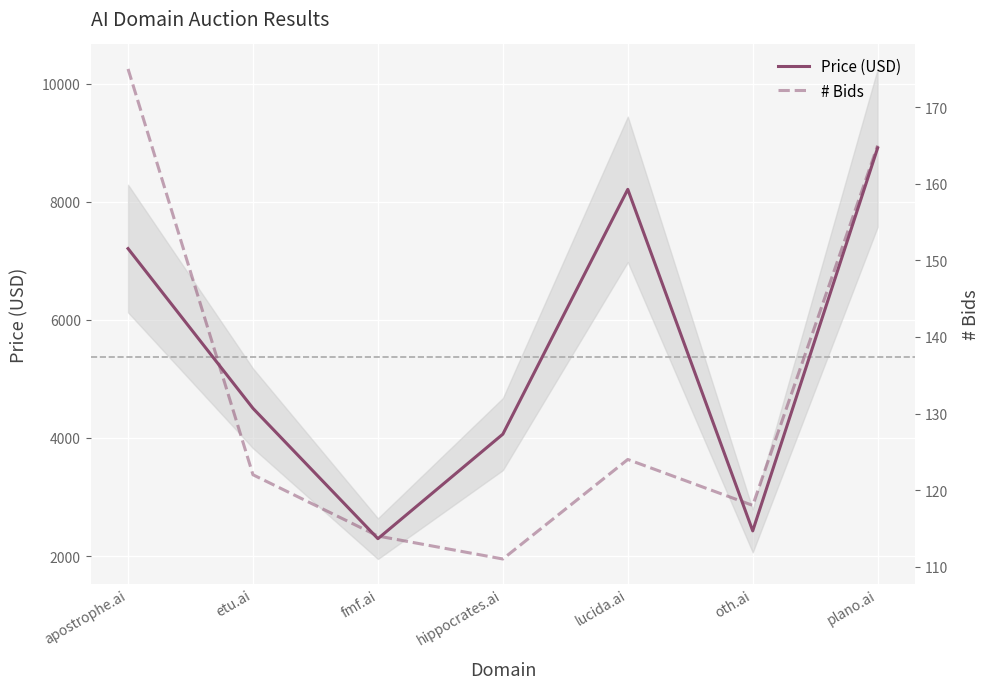

Which has a higher value, plano.ai or apostrophe.ai?

plano.ai